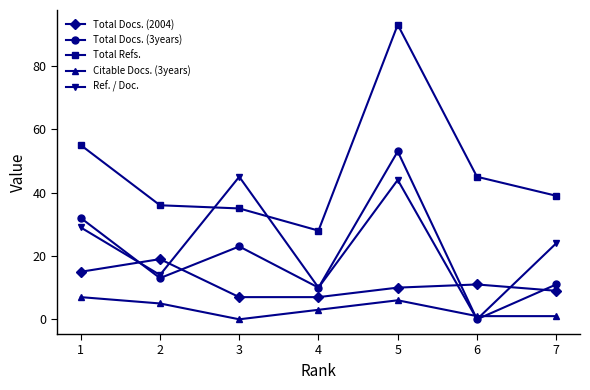

Is the value of Ref. / Doc. at 3 greater than the value of Total Docs. (3years) at 7?

Yes